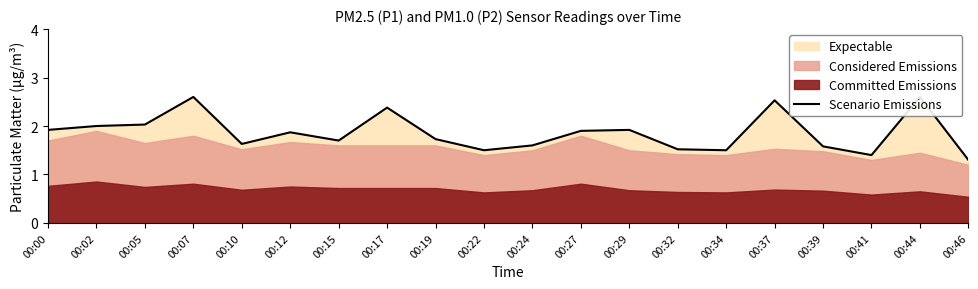

Rank the categories by value from highest to lowest.

00:07, 00:44, 00:37, 00:17, 00:05, 00:02, 00:00, 00:29, 00:27, 00:12, 00:19, 00:15, 00:10, 00:24, 00:39, 00:32, 00:22, 00:34, 00:41, 00:46